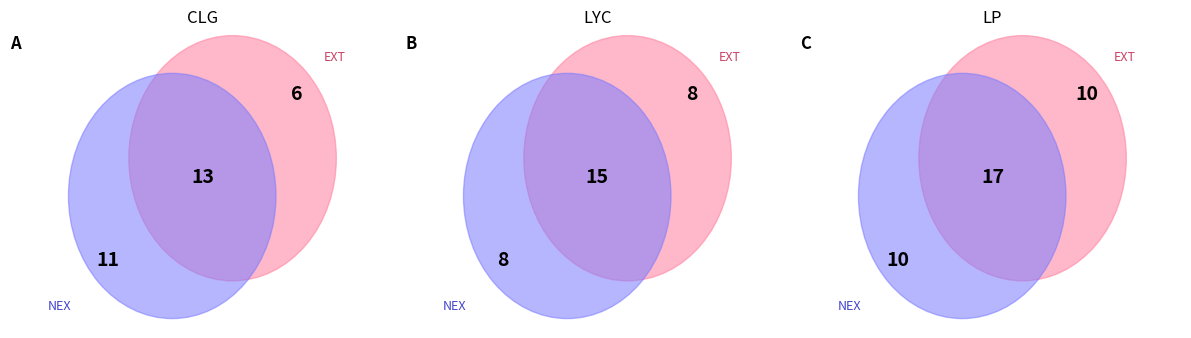

To the nearest percent, what percentage of the pie is LYC?

33%